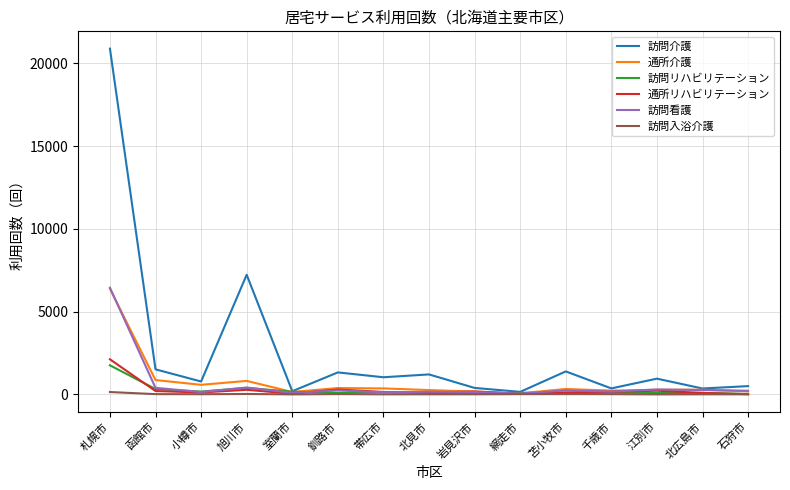

Which series has the largest total across all categories?

訪問介護